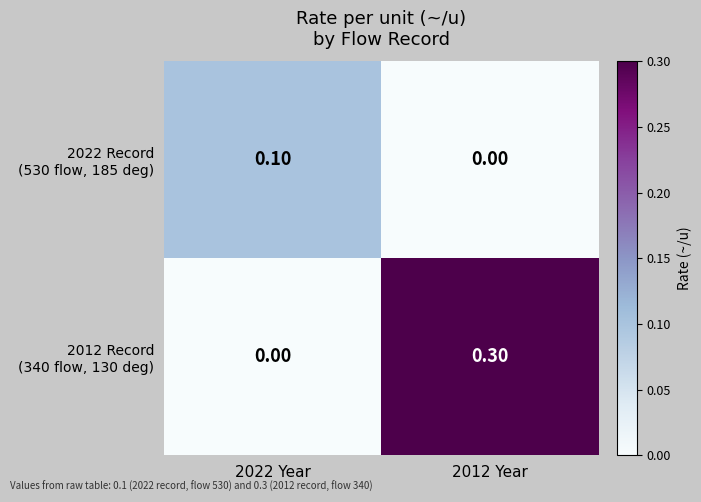

What is the total value across all series at 2012 Year?

0.3